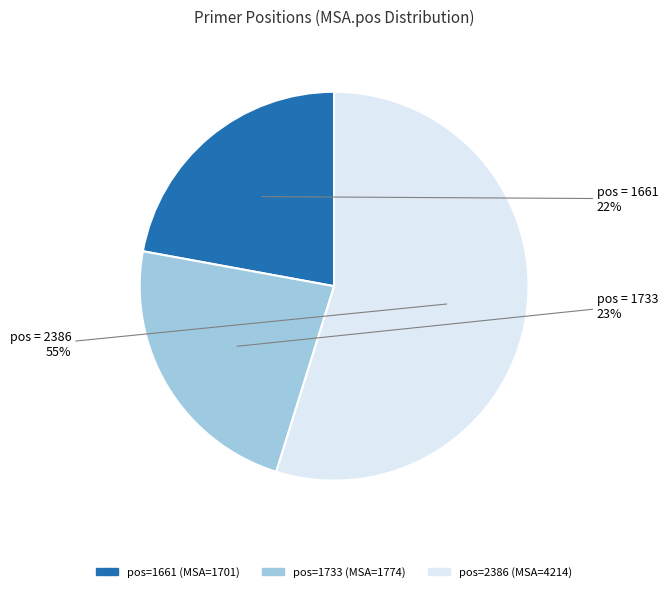

To the nearest percent, what is the average slice percentage?

33%